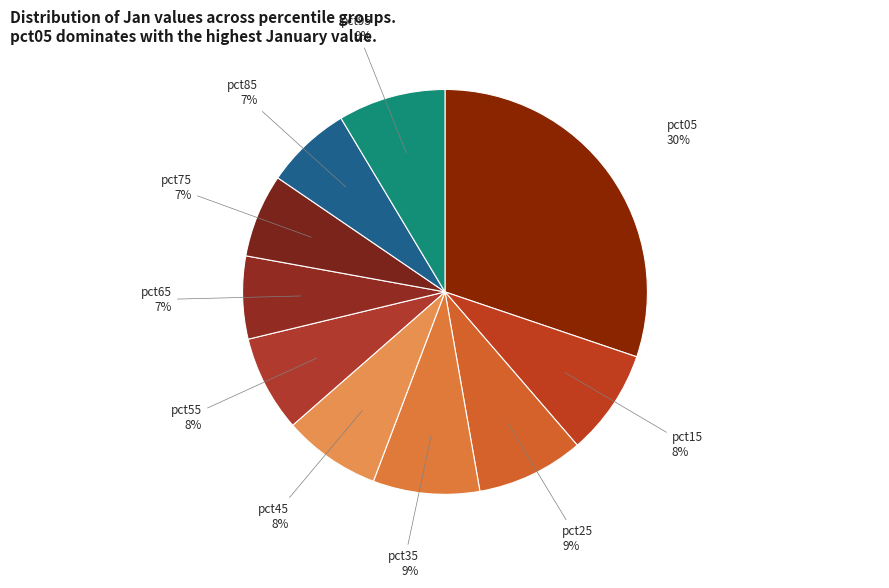

To the nearest percent, what is the average slice percentage?

10%